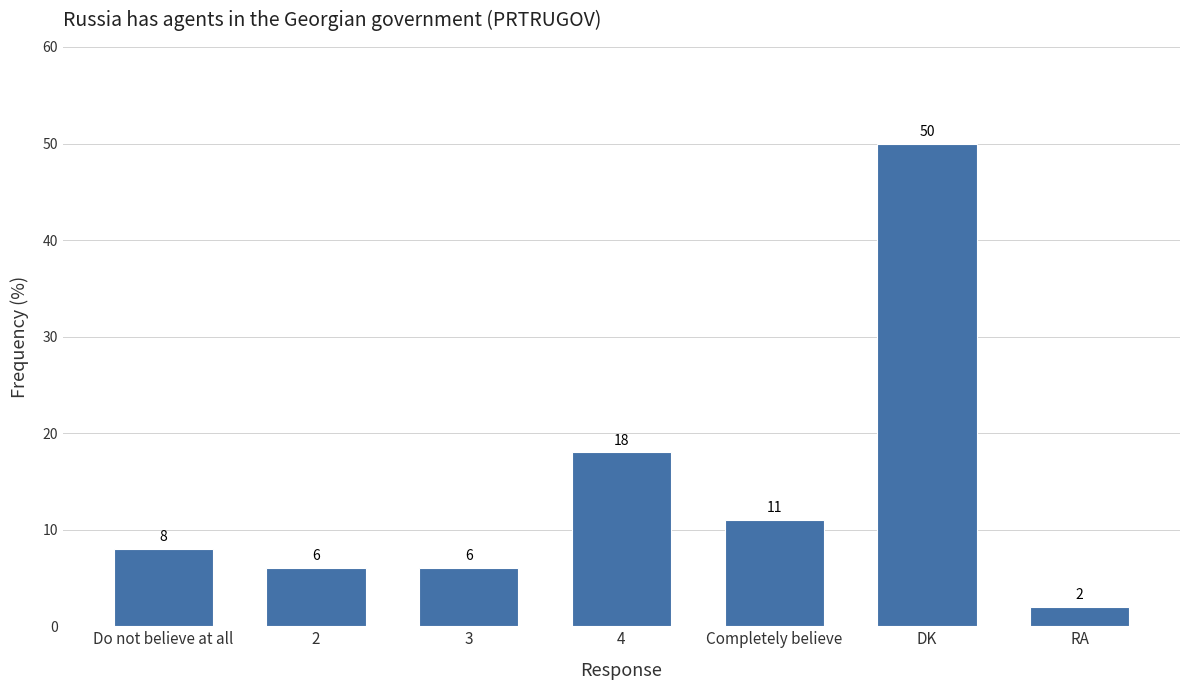

What is the difference between the second highest and second lowest values?

12